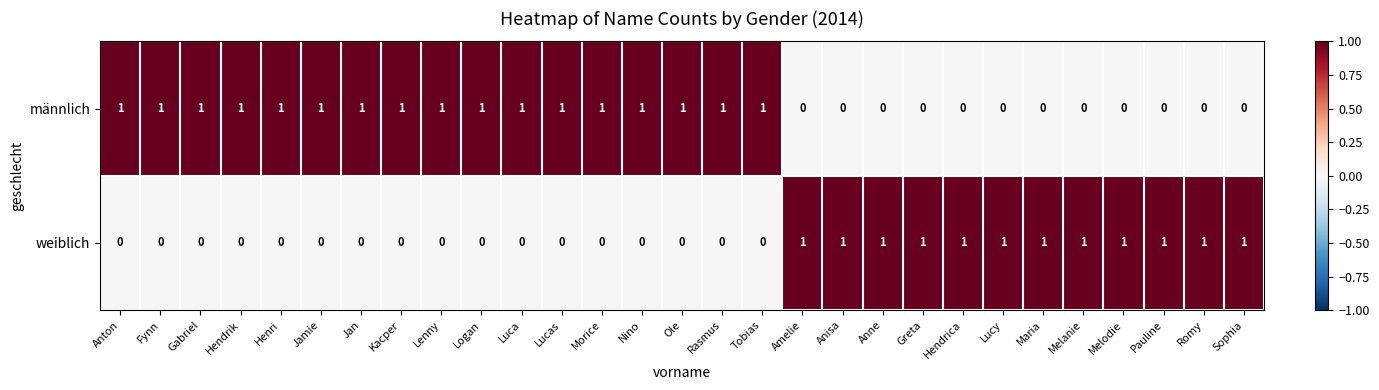

Count the number of categories in the chart.

29